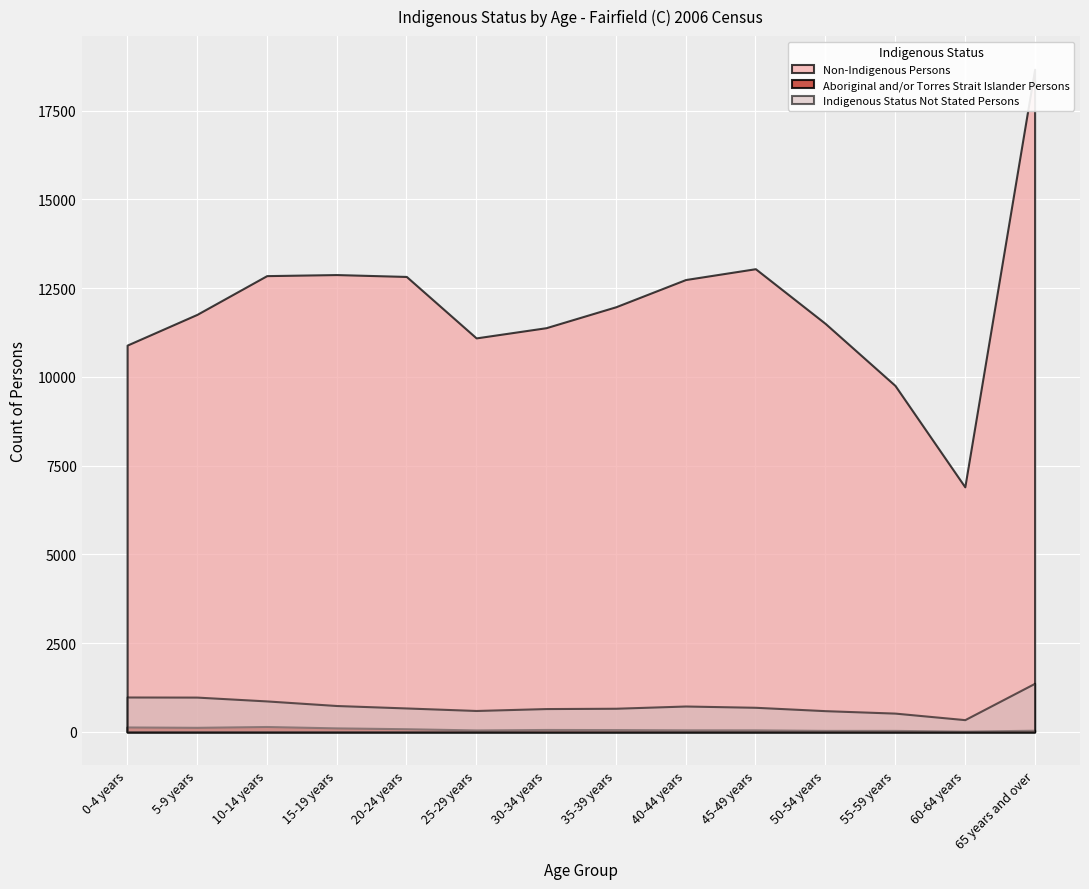

True or false: Non-Indigenous Persons and Indigenous Status Not Stated Persons intersect in this chart.

False